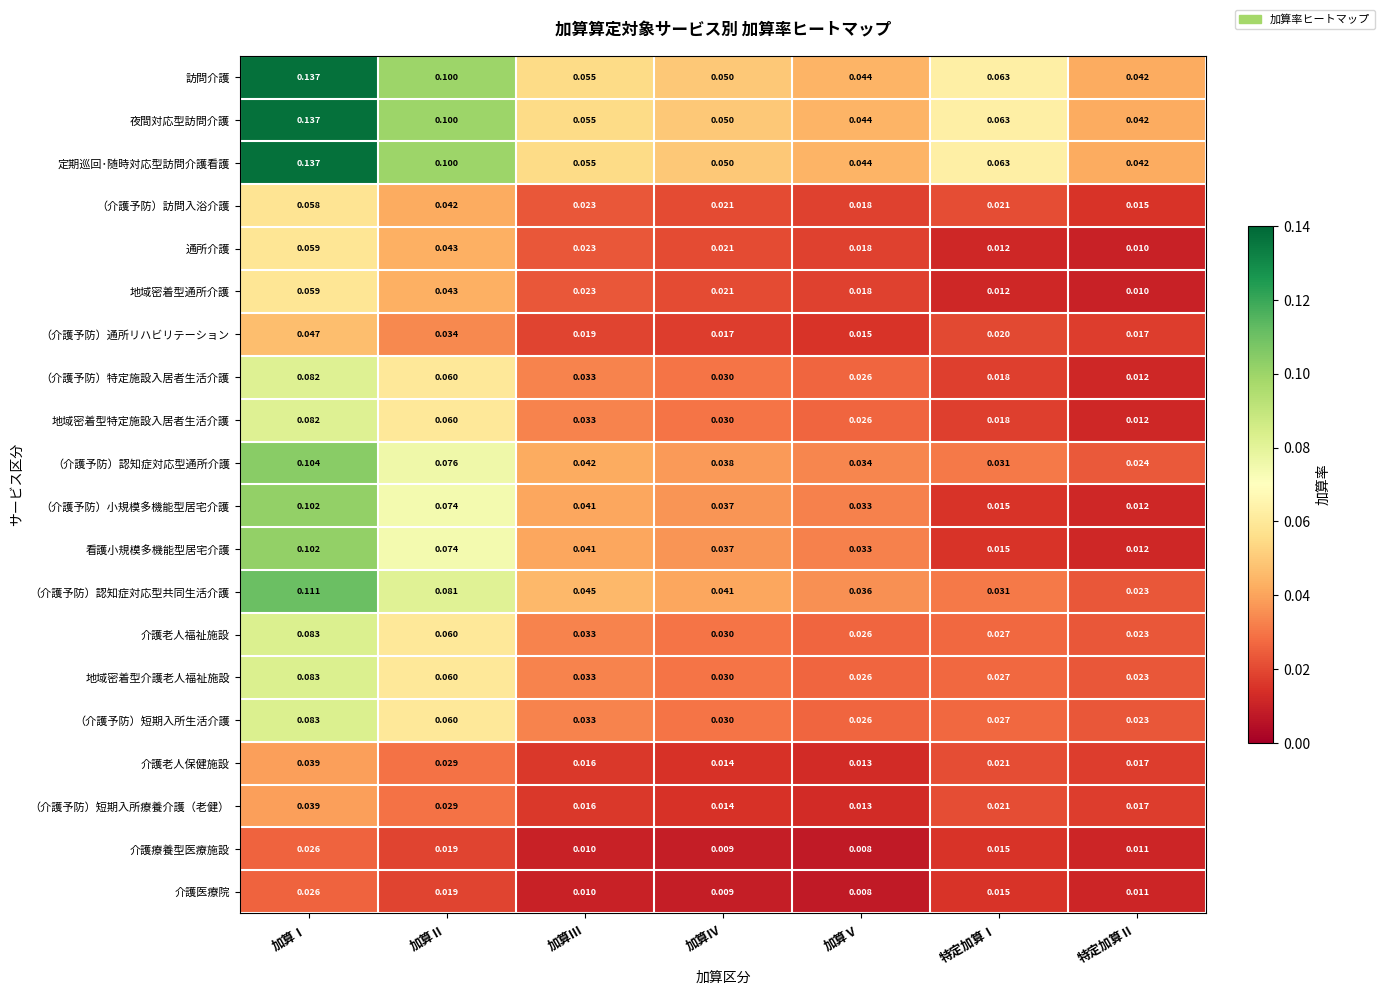

List the labels in order of 夜間対応型訪問介護 value, smallest first.

特定加算Ⅱ, 加算Ⅴ, 加算Ⅳ, 加算Ⅲ, 特定加算Ⅰ, 加算Ⅱ, 加算Ⅰ